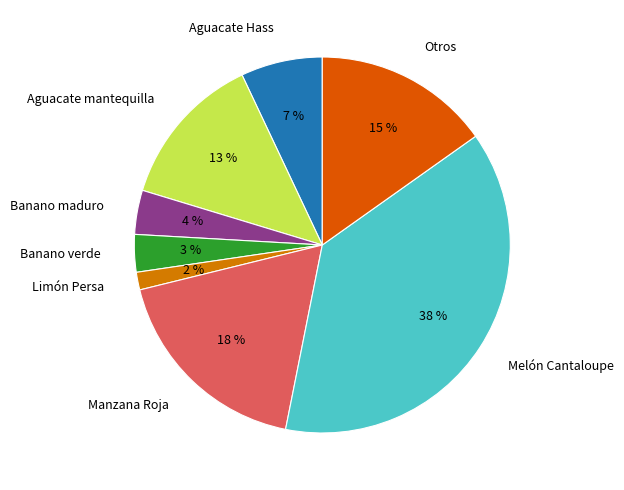

Which slice is the largest?

Melón Cantaloupe